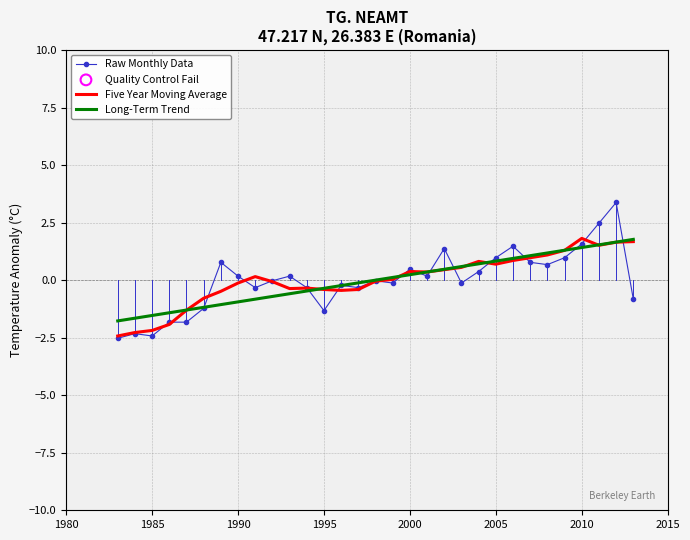

What is the greatest value displayed?

3.4